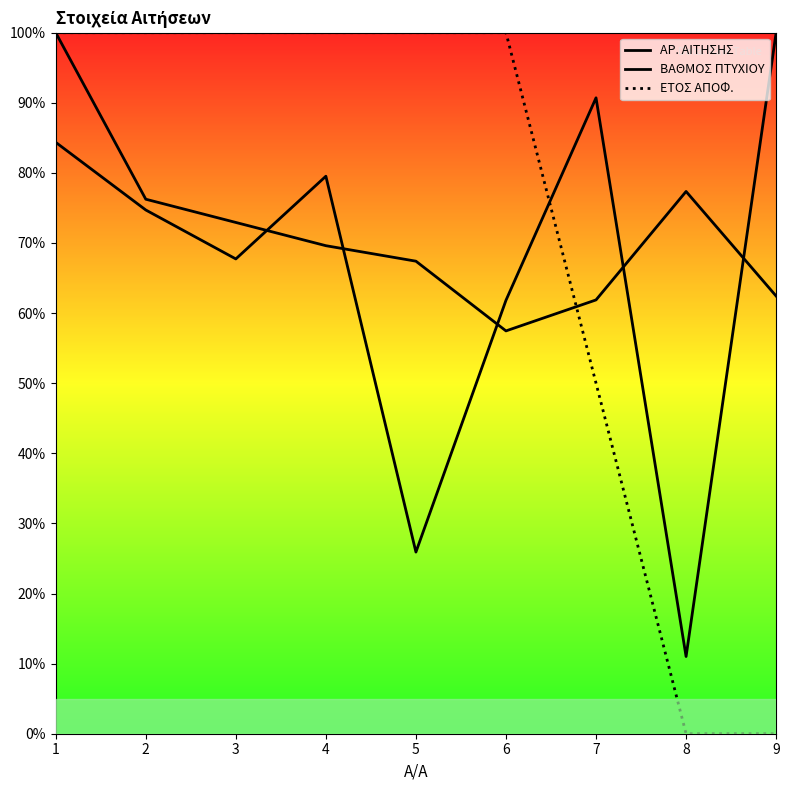

How many intersections are there between ΒΑΘΜΟΣ ΠΤΥΧΙΟΥ and ΕΤΟΣ ΑΠΟΦ.?

2